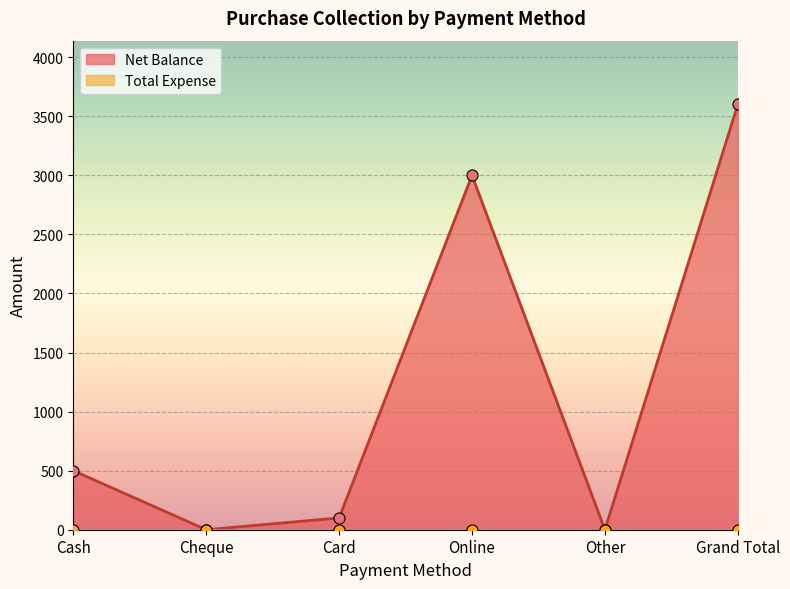

Where is the first local maximum?

Online